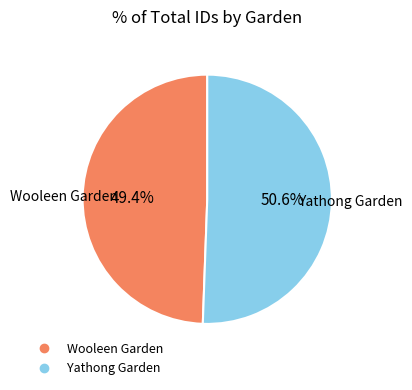

What is the smallest slice in the pie chart?

Wooleen Garden